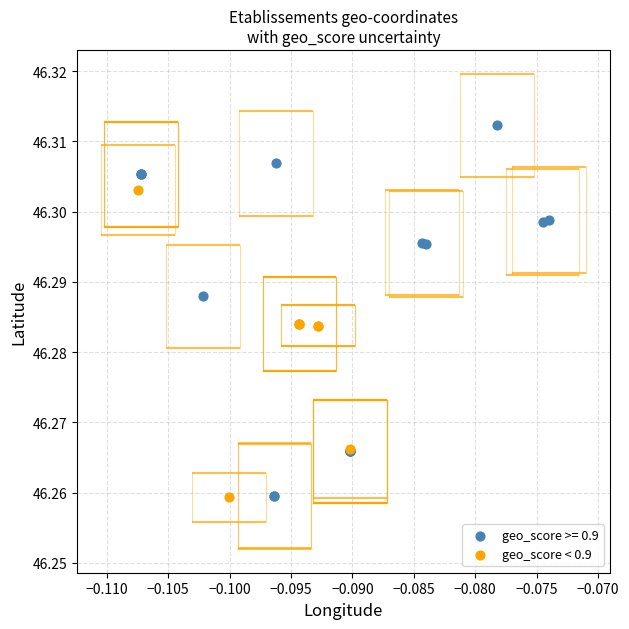

Which series has the largest Y range (max minus min)?

geo_score >= 0.9